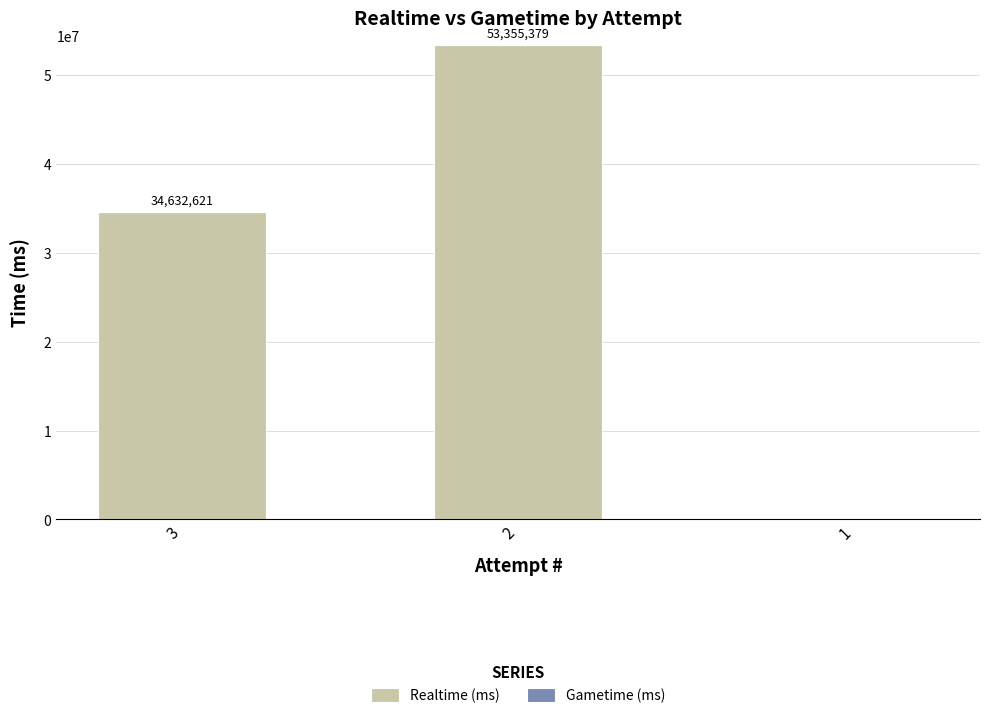

What is the change in value from 3 to 2?

+18722758